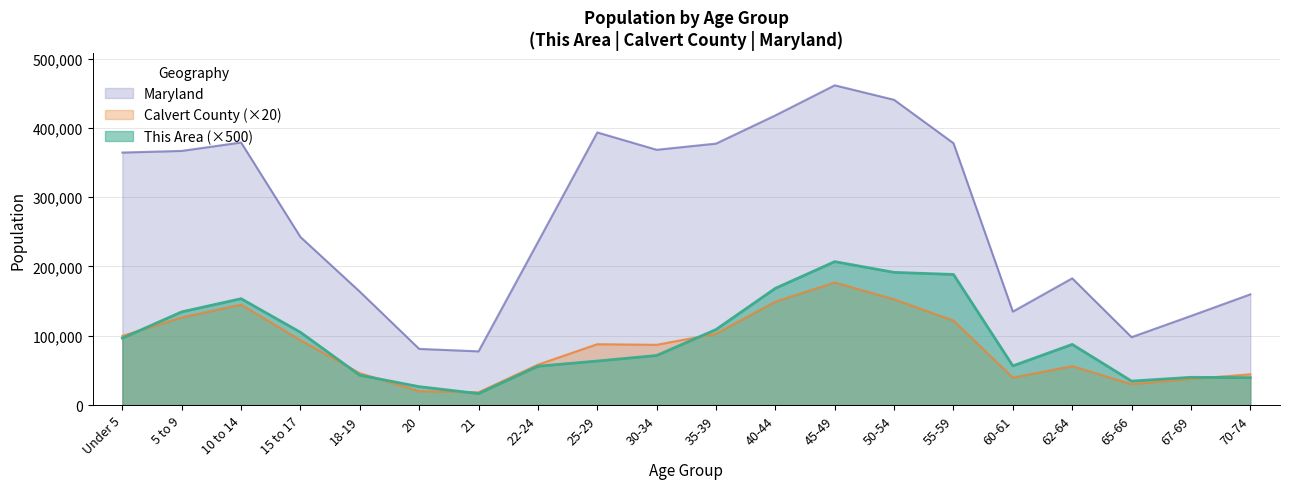

True or false: This Area and Maryland cross at least once.

False